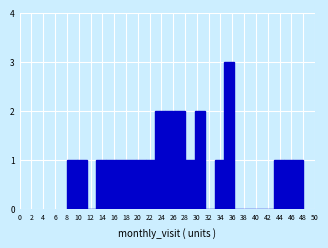

Reading left to right, transcribe this chart: for each bar, give the range it covers on the x-axis and its height. Neither the bar edges nor the heights are printed on the chart, so give them approximately, as read against the axes.

8.0 to 9.6: 1
9.6 to 11.4: 1
11.4 to 13.0: 0
13.0 to 14.6: 1
14.6 to 16.4: 1
16.4 to 18.0: 1
18.0 to 19.6: 1
19.6 to 21.4: 1
21.4 to 23.0: 1
23.0 to 24.6: 2
24.6 to 26.4: 2
26.4 to 28.0: 2
28.0 to 29.6: 1
29.6 to 31.4: 2
31.4 to 33.0: 0
33.0 to 34.6: 1
34.6 to 36.4: 3
36.4 to 38.0: 0
38.0 to 39.6: 0
39.6 to 41.4: 0
41.4 to 43.0: 0
43.0 to 44.6: 1
44.6 to 46.4: 1
46.4 to 48.0: 1